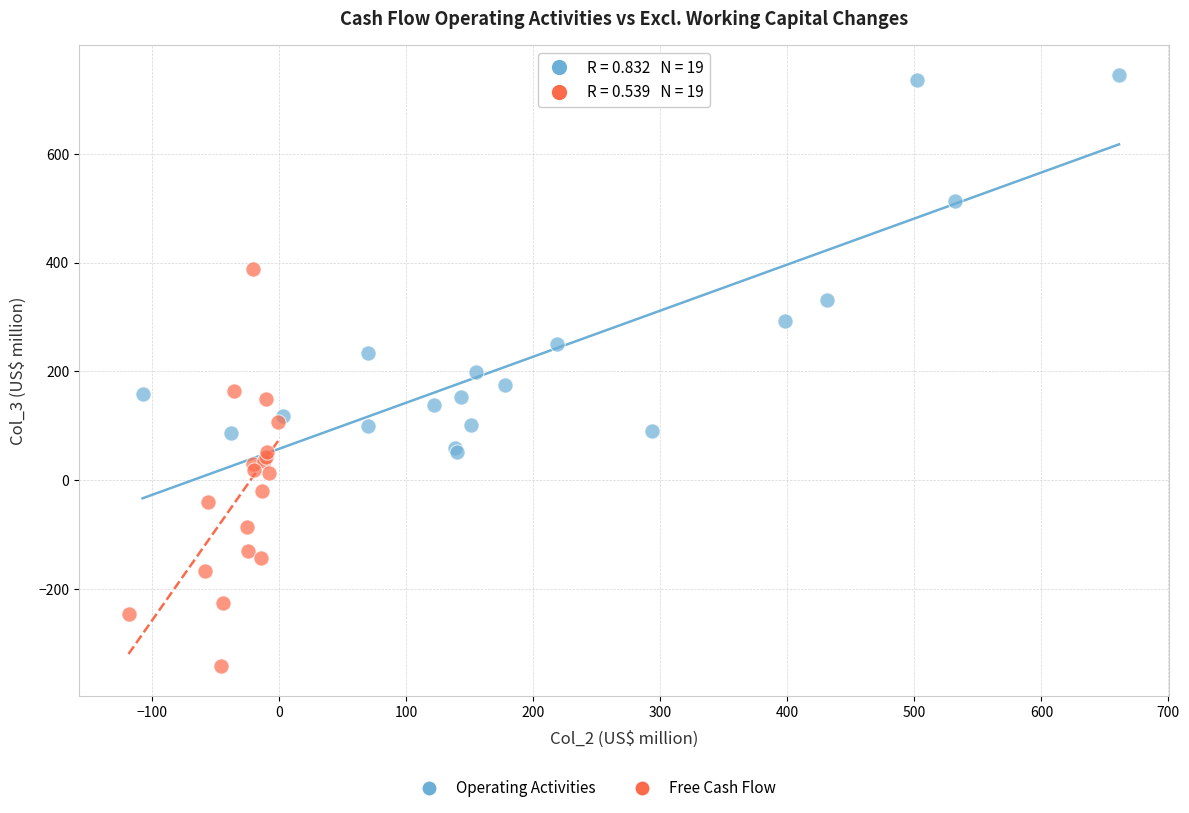

Which series reaches the maximum Y coordinate?

Operating Activities